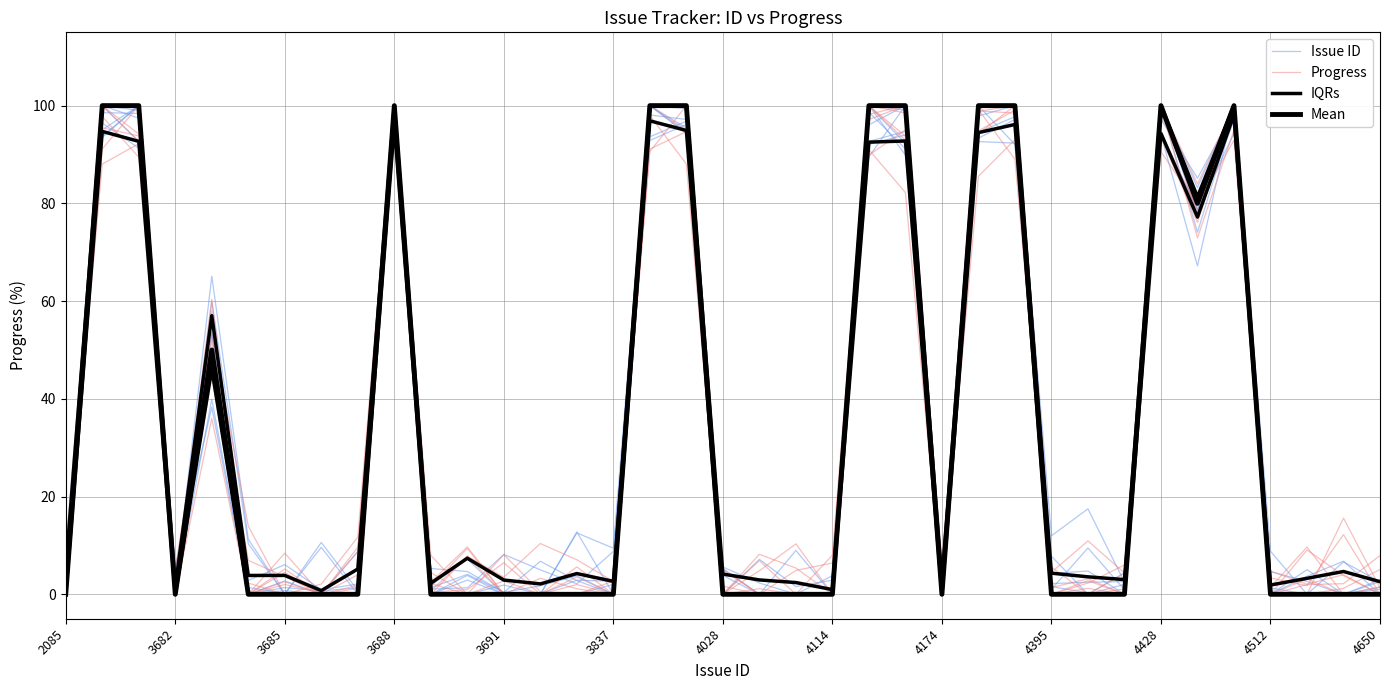

How many positive values does the Progress series have?

29